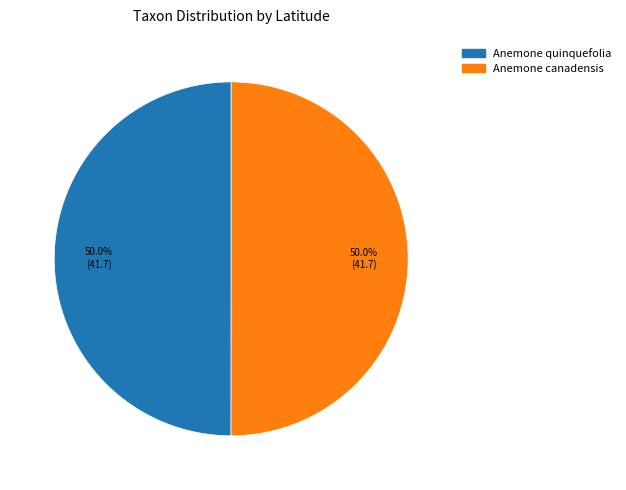

The Anemone quinquefolia slice represents 41% of the pie. True or false?

False